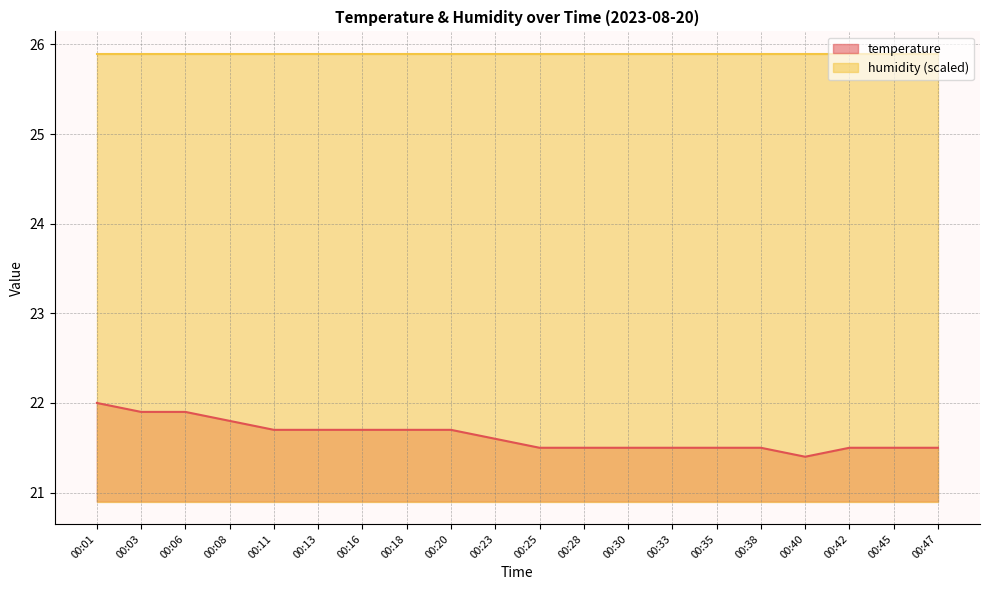

Reading right to left, extract all data points from this chart.

00:47=21.5	00:45=21.5	00:42=21.5	00:40=21.4	00:38=21.5	00:35=21.5	00:33=21.5	00:30=21.5	00:28=21.5	00:25=21.5	00:23=21.6	00:20=21.7	00:18=21.7	00:16=21.7	00:13=21.7	00:11=21.7	00:08=21.8	00:06=21.9	00:03=21.9	00:01=22.0